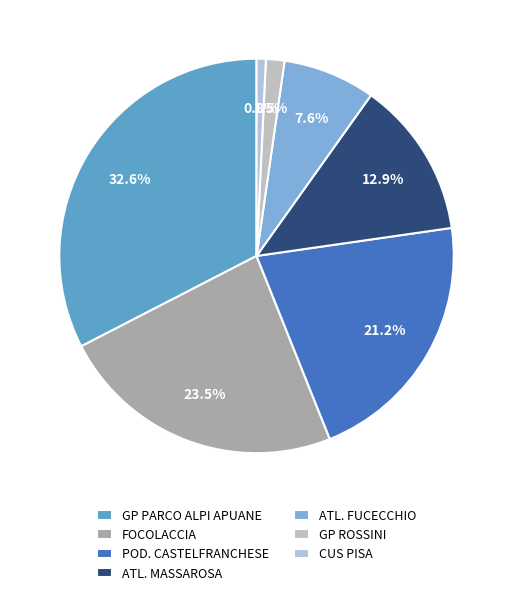

What percentage is NOT represented by GP PARCO ALPI APUANE?

67.4%